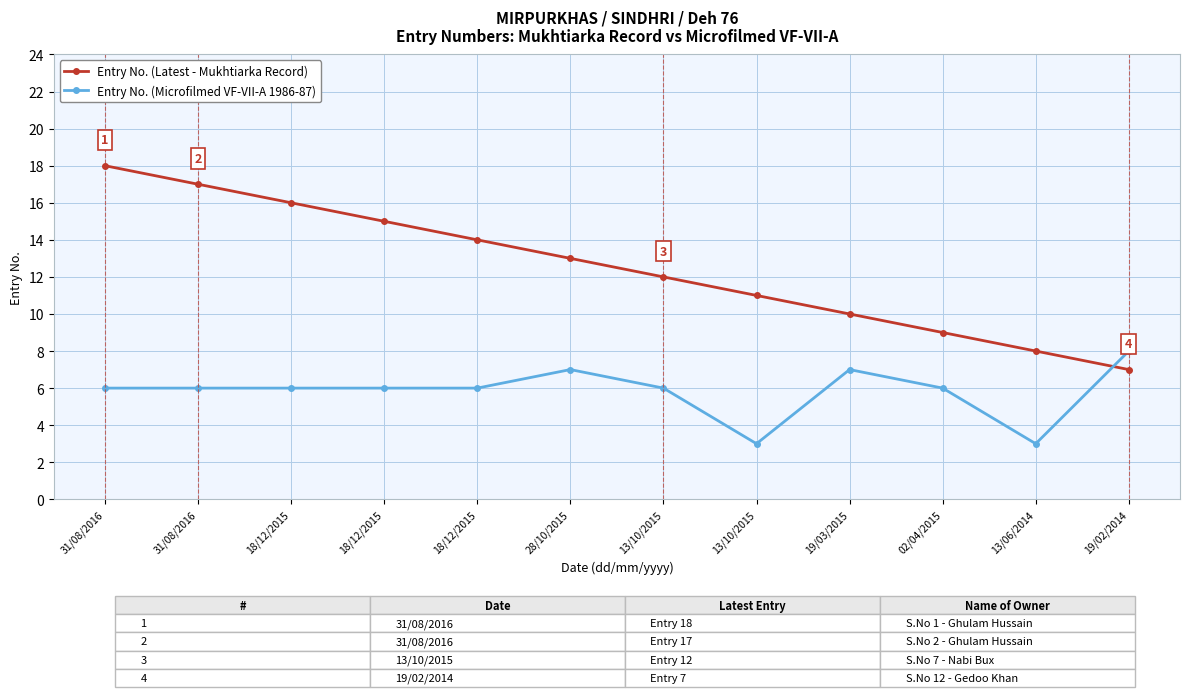

List the series in order of their peak value, lowest first.

Entry No. (Microfilmed VF-VII-A 1986-87), Entry No. (Latest - Mukhtiarka Record)